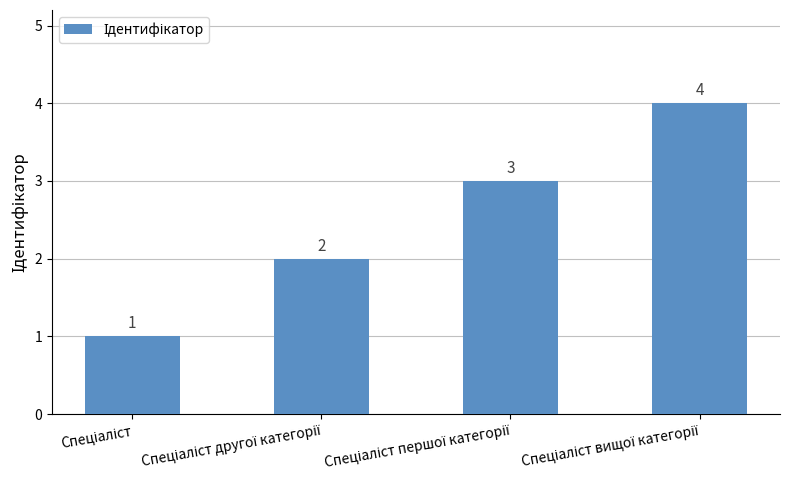

What is the sum of all values?

10